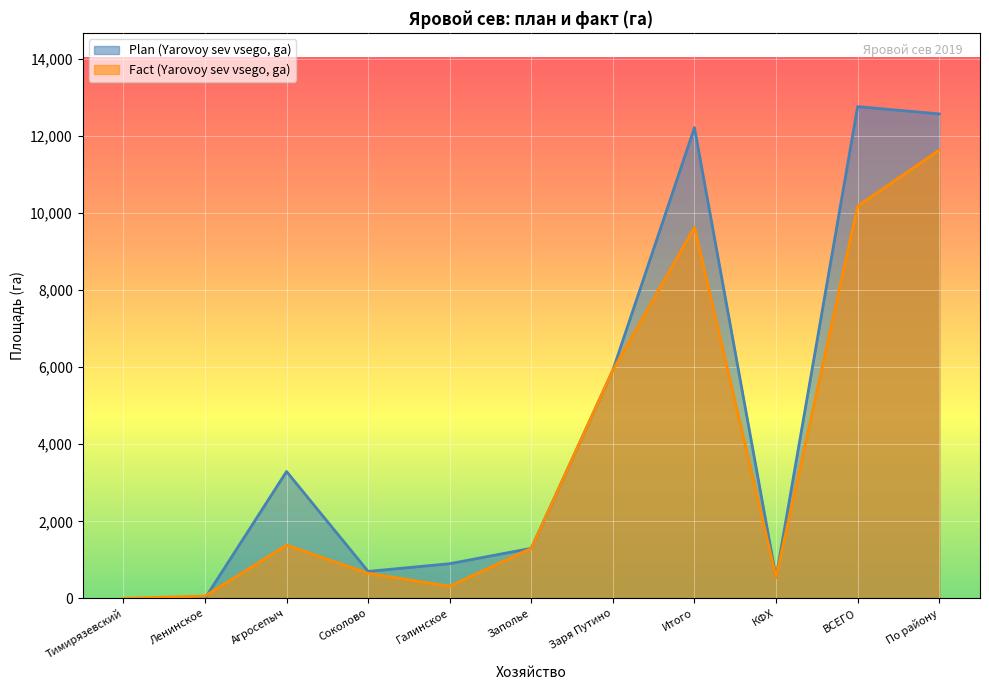

Which has a higher value, Галинское or Агросепыч?

Агросепыч